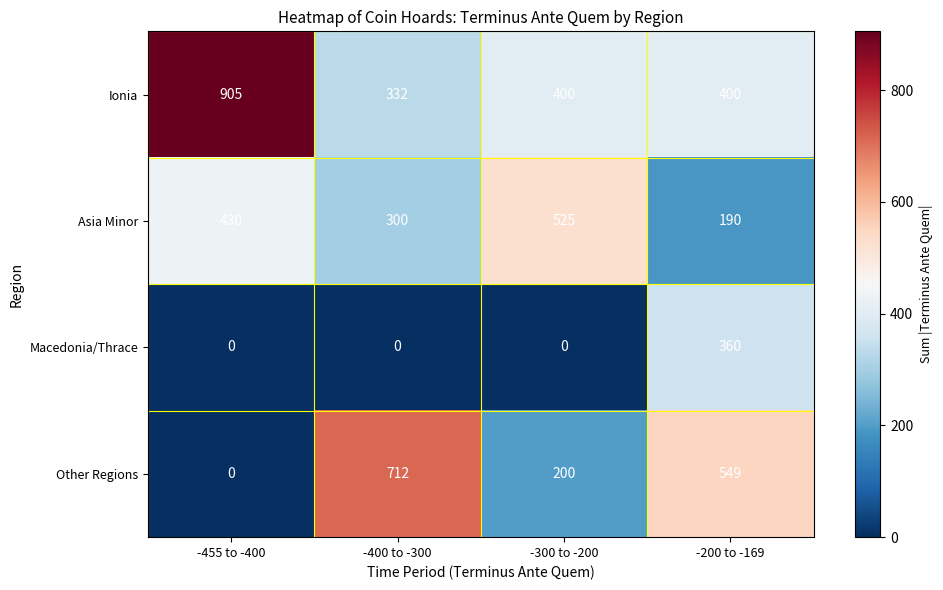

Which category has the highest value across all series?

-455 to -400